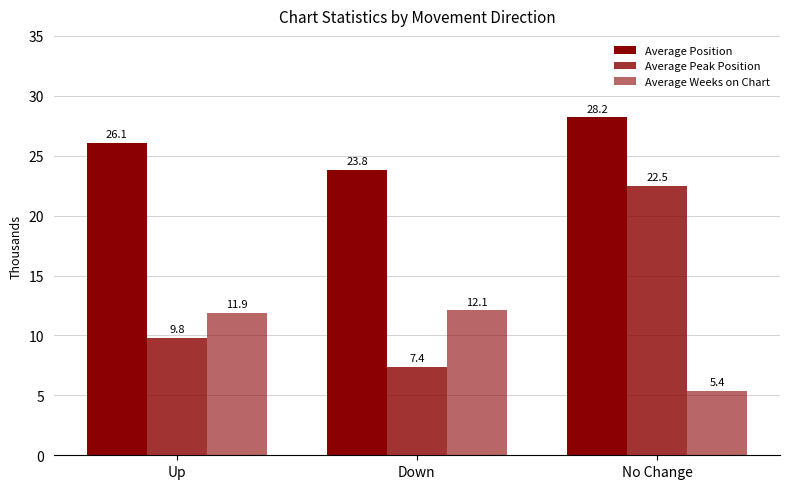

Are the bars grouped side by side (vs. stacked)?

Yes